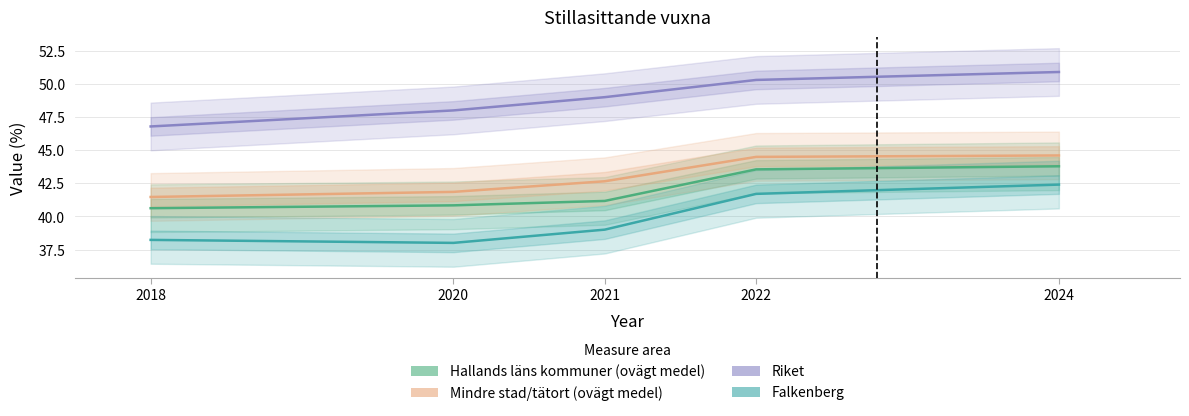

List the labels in order of Hallands läns kommuner (ovägt medel) value, smallest first.

2018, 2020, 2021, 2022, 2024